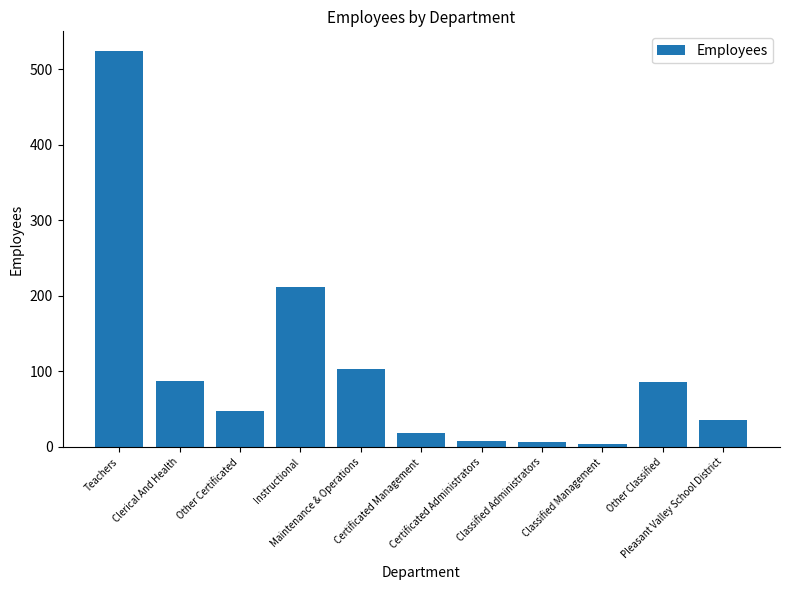

How many series are shown in this chart?

1